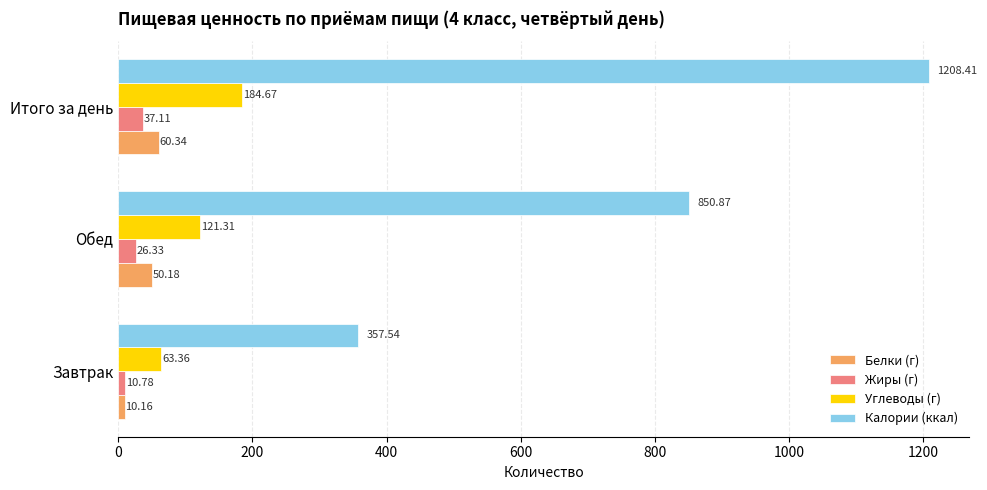

What is the difference between the highest and lowest values at Завтрак?

347.4